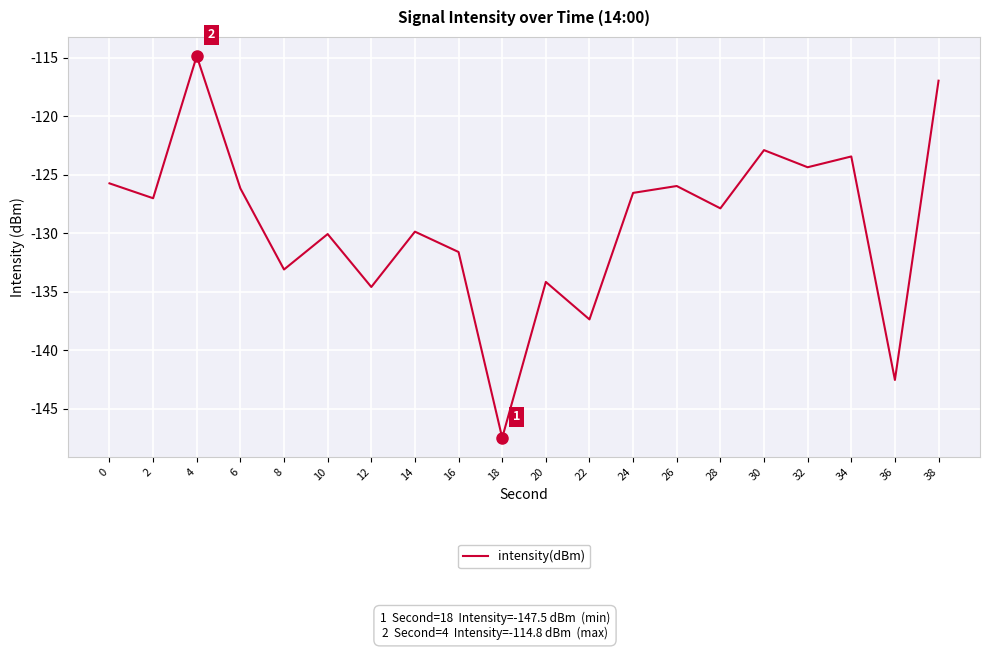

True or false: the data shows -126.2 at 6.

True